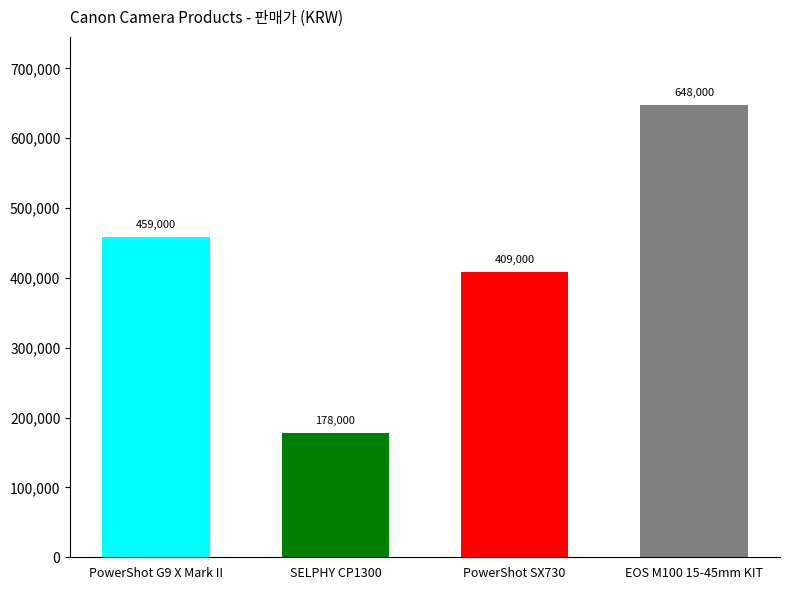

What is the ratio of the value at EOS M100 15-45mm KIT to the value at SELPHY CP1300?

3.6